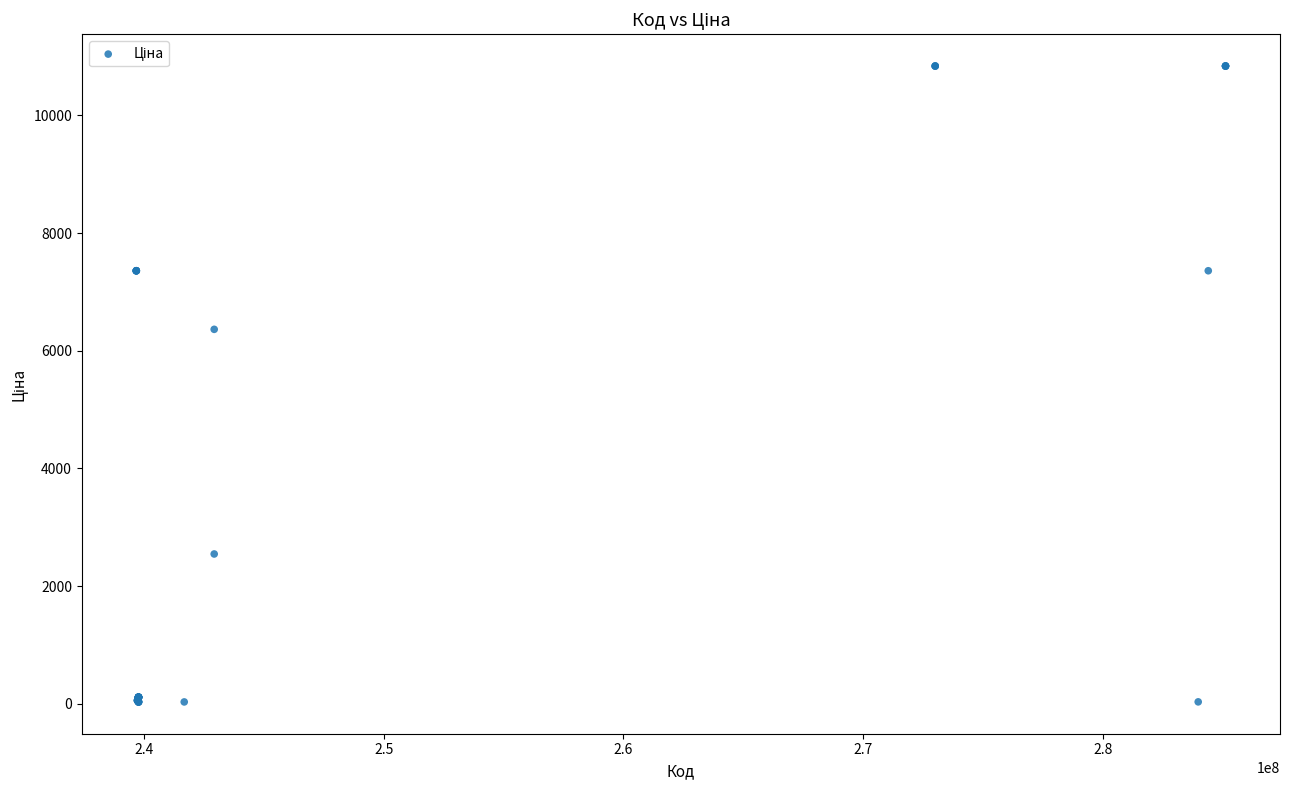

What Y value in the scatter plot is closest to 5435?

6364.4